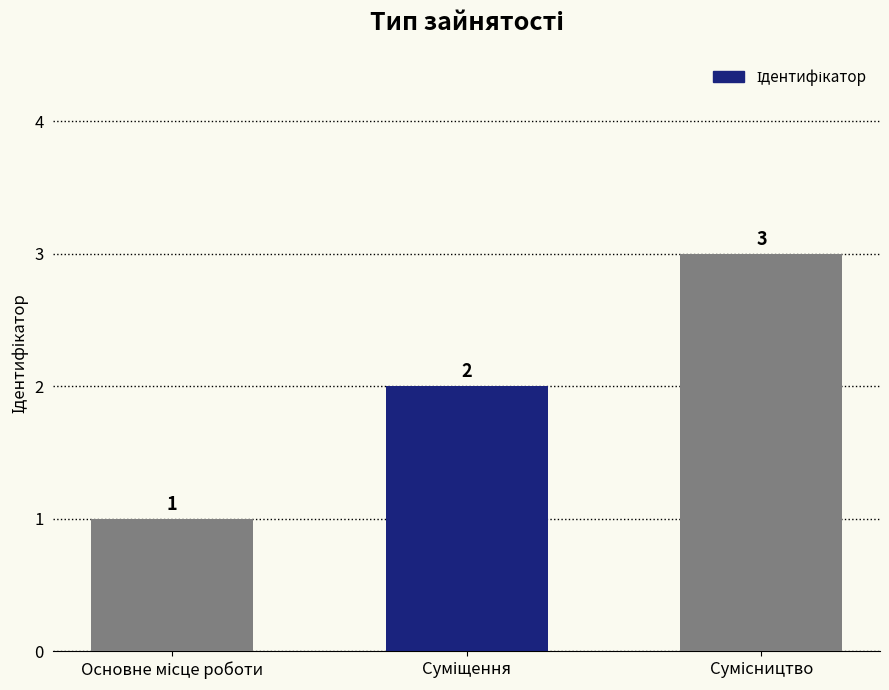

Count the values in the range 1 to 3.

3